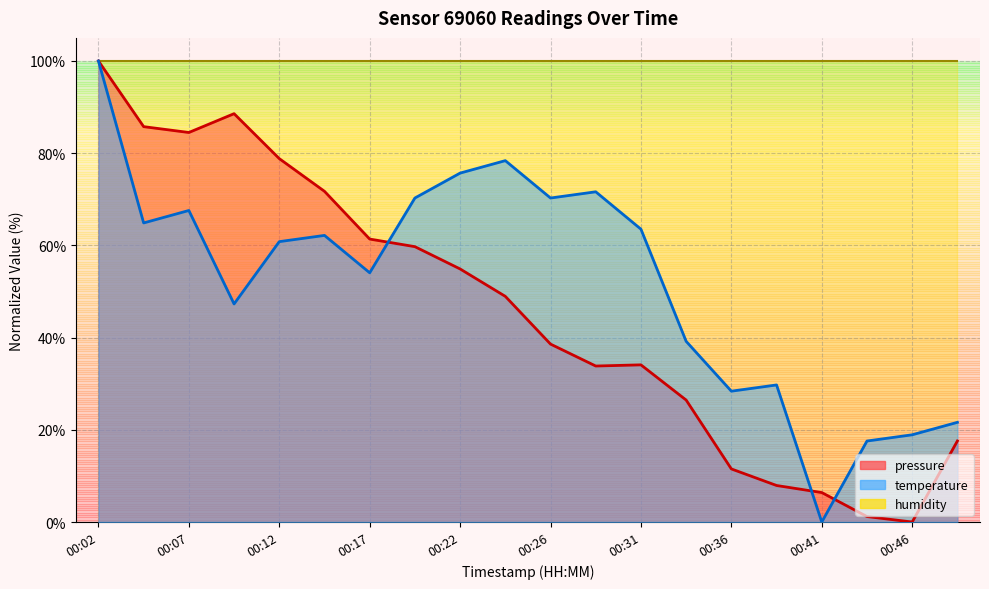

Which series changed the most between 00:12 and 00:26?

pressure